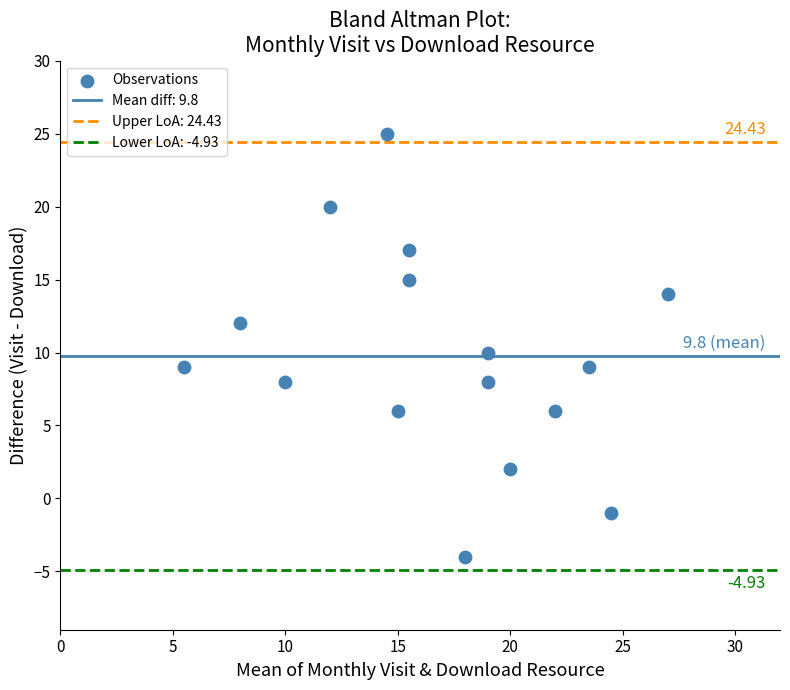

What is the range of Y values (max minus min)?

29